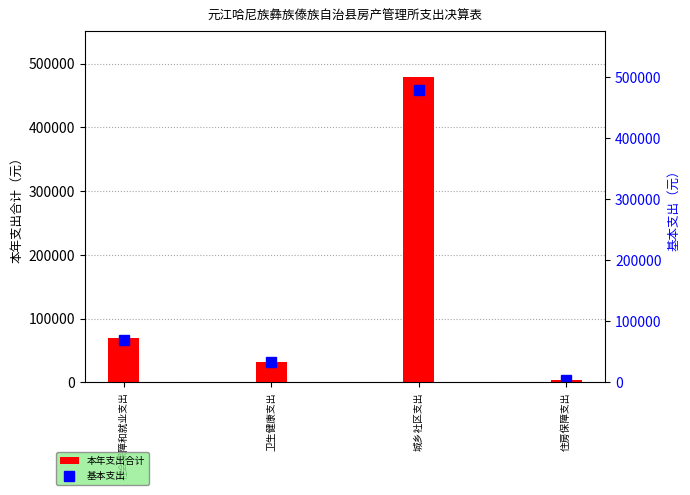

At which category is the sum across all series the highest?

城乡社区支出